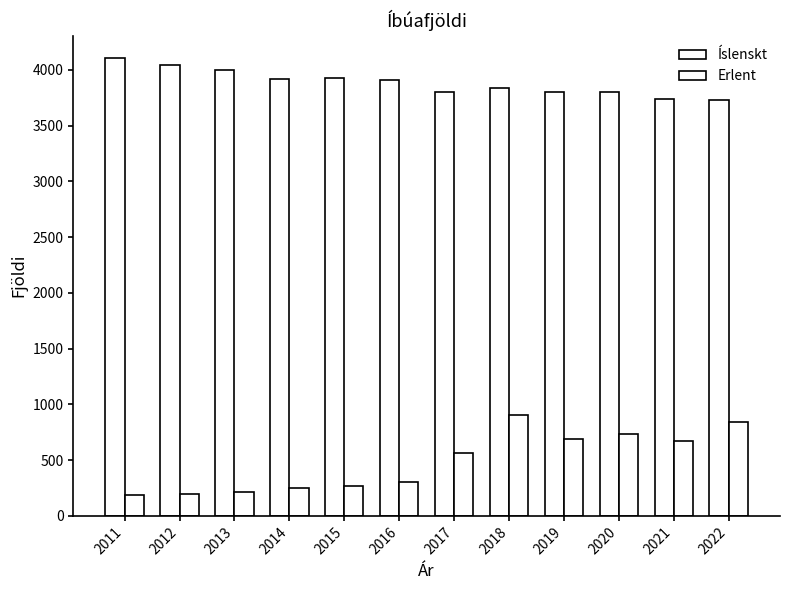

Reading left to right, transcribe all the data shown in this chart.

Íslenskt: 2011=4102	2012=4044	2013=3996	2014=3917	2015=3927	2016=3906	2017=3799	2018=3838	2019=3805	2020=3800	2021=3736	2022=3729
Erlent: 2011=190	2012=195	2013=215	2014=248	2015=269	2016=305	2017=563	2018=909	2019=688	2020=738	2021=673	2022=844